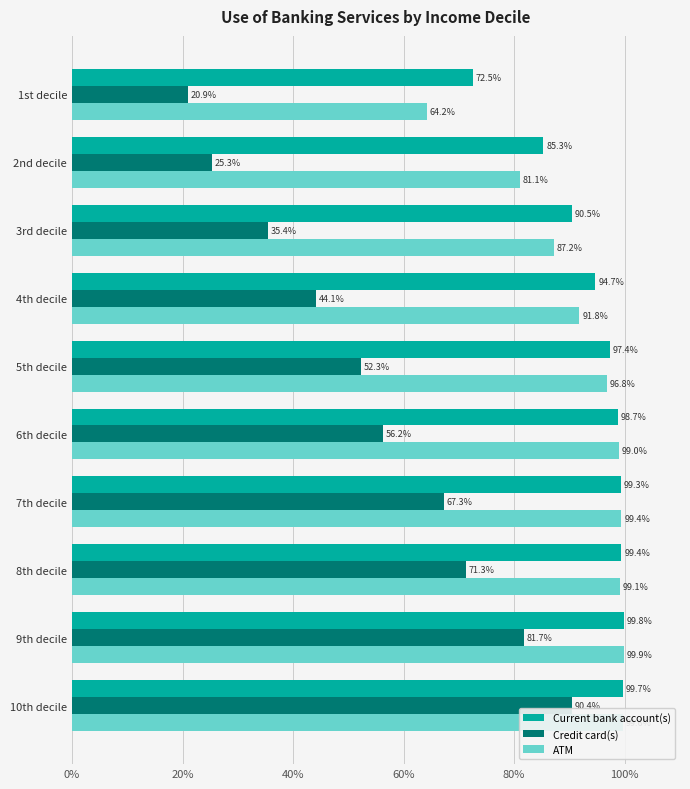

At which label is Credit card(s) closest to 55?

6th decile